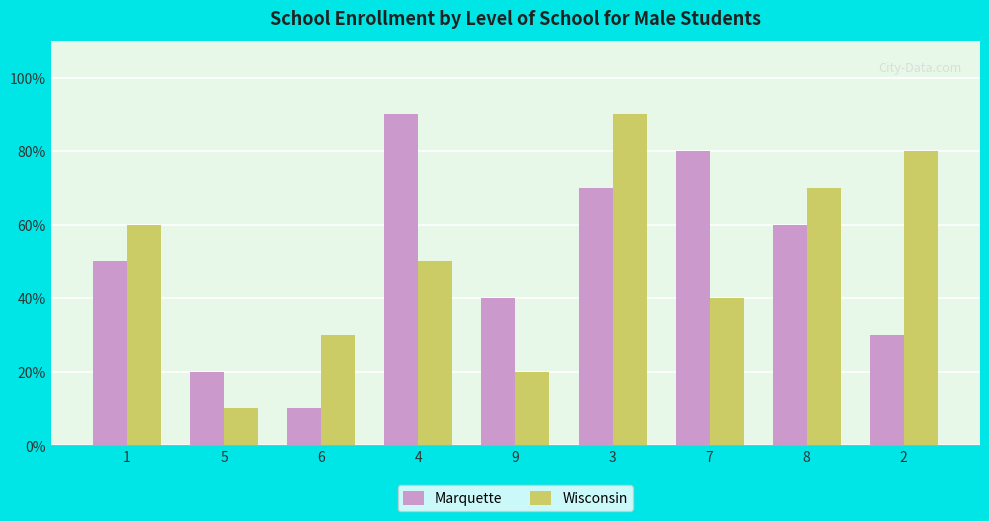

What is the label of the 7th bar from the left?

7